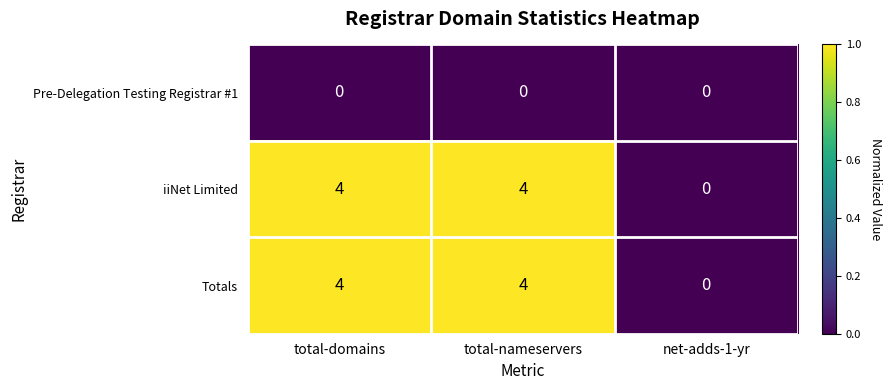

The value of iiNet Limited at net-adds-1-yr is -2. True or false?

False